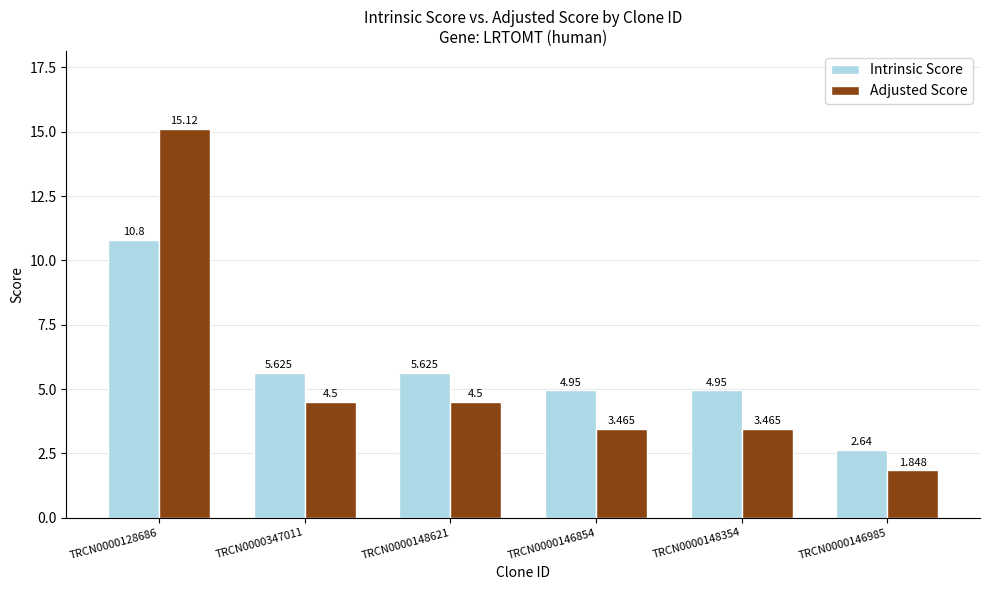

Which series has the largest range (max minus min)?

Adjusted Score